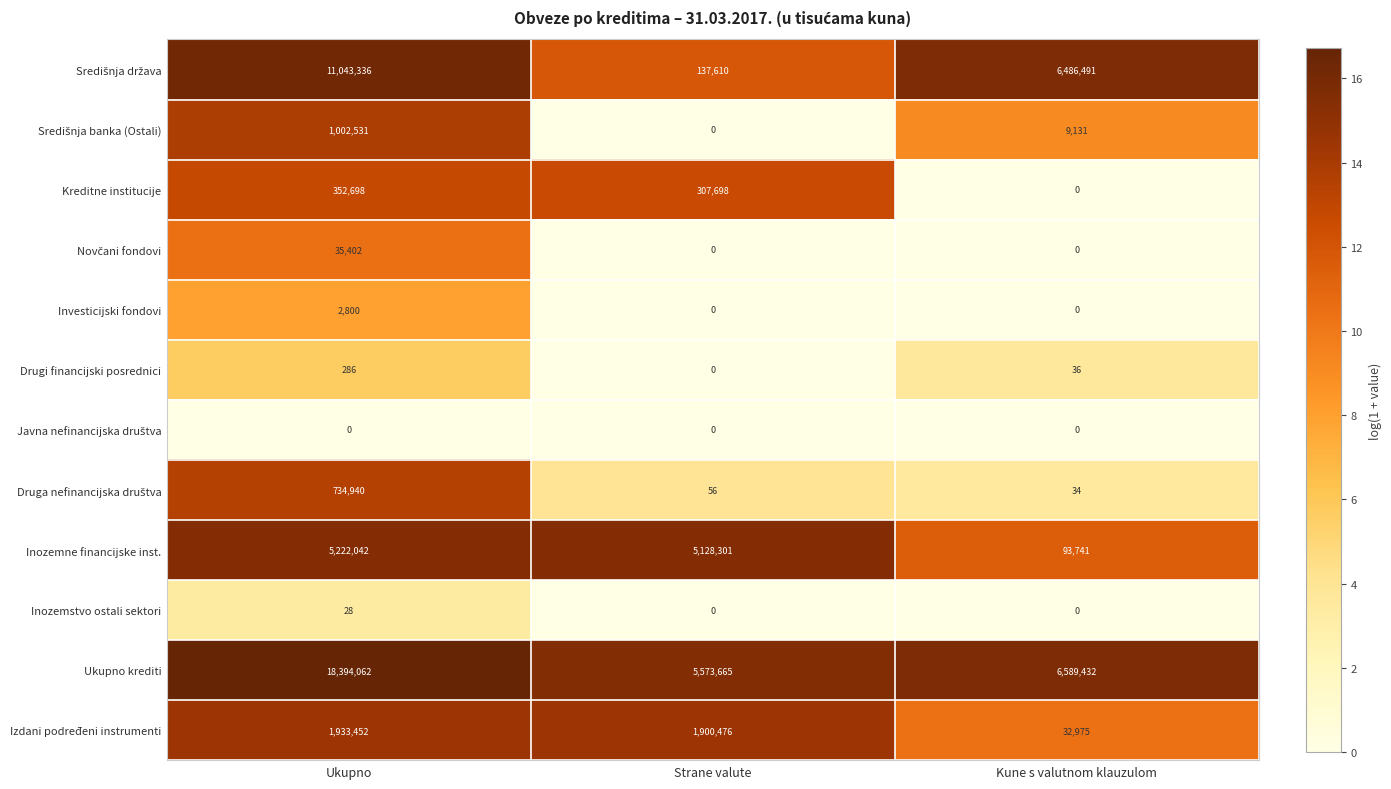

What is the spread (max minus min) of values at Ukupno?

18394062